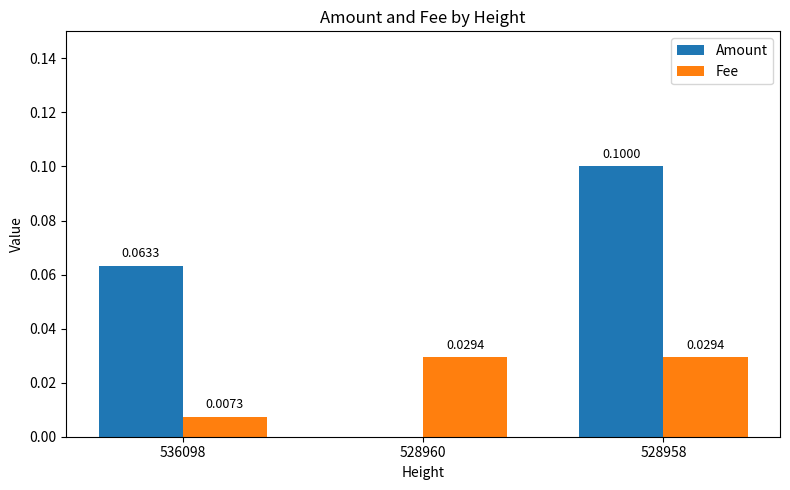

What are all the series names shown in the legend?

Amount, Fee